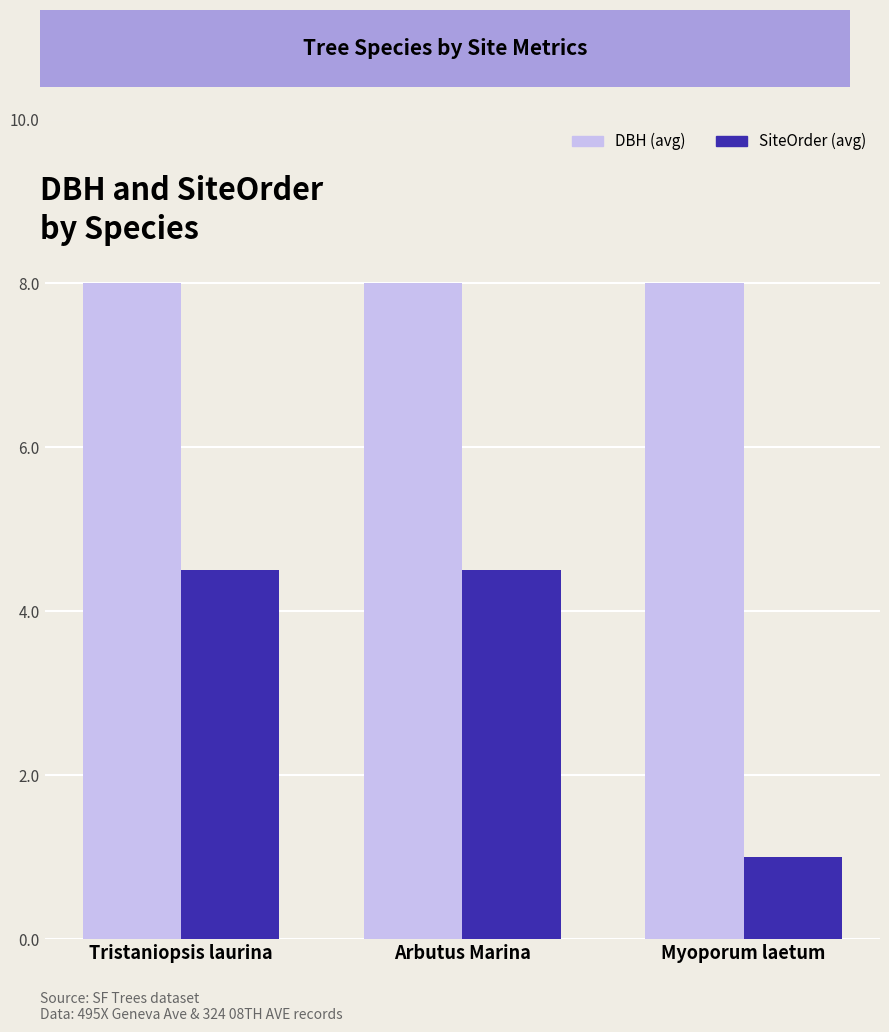

How many series are shown in this chart?

2